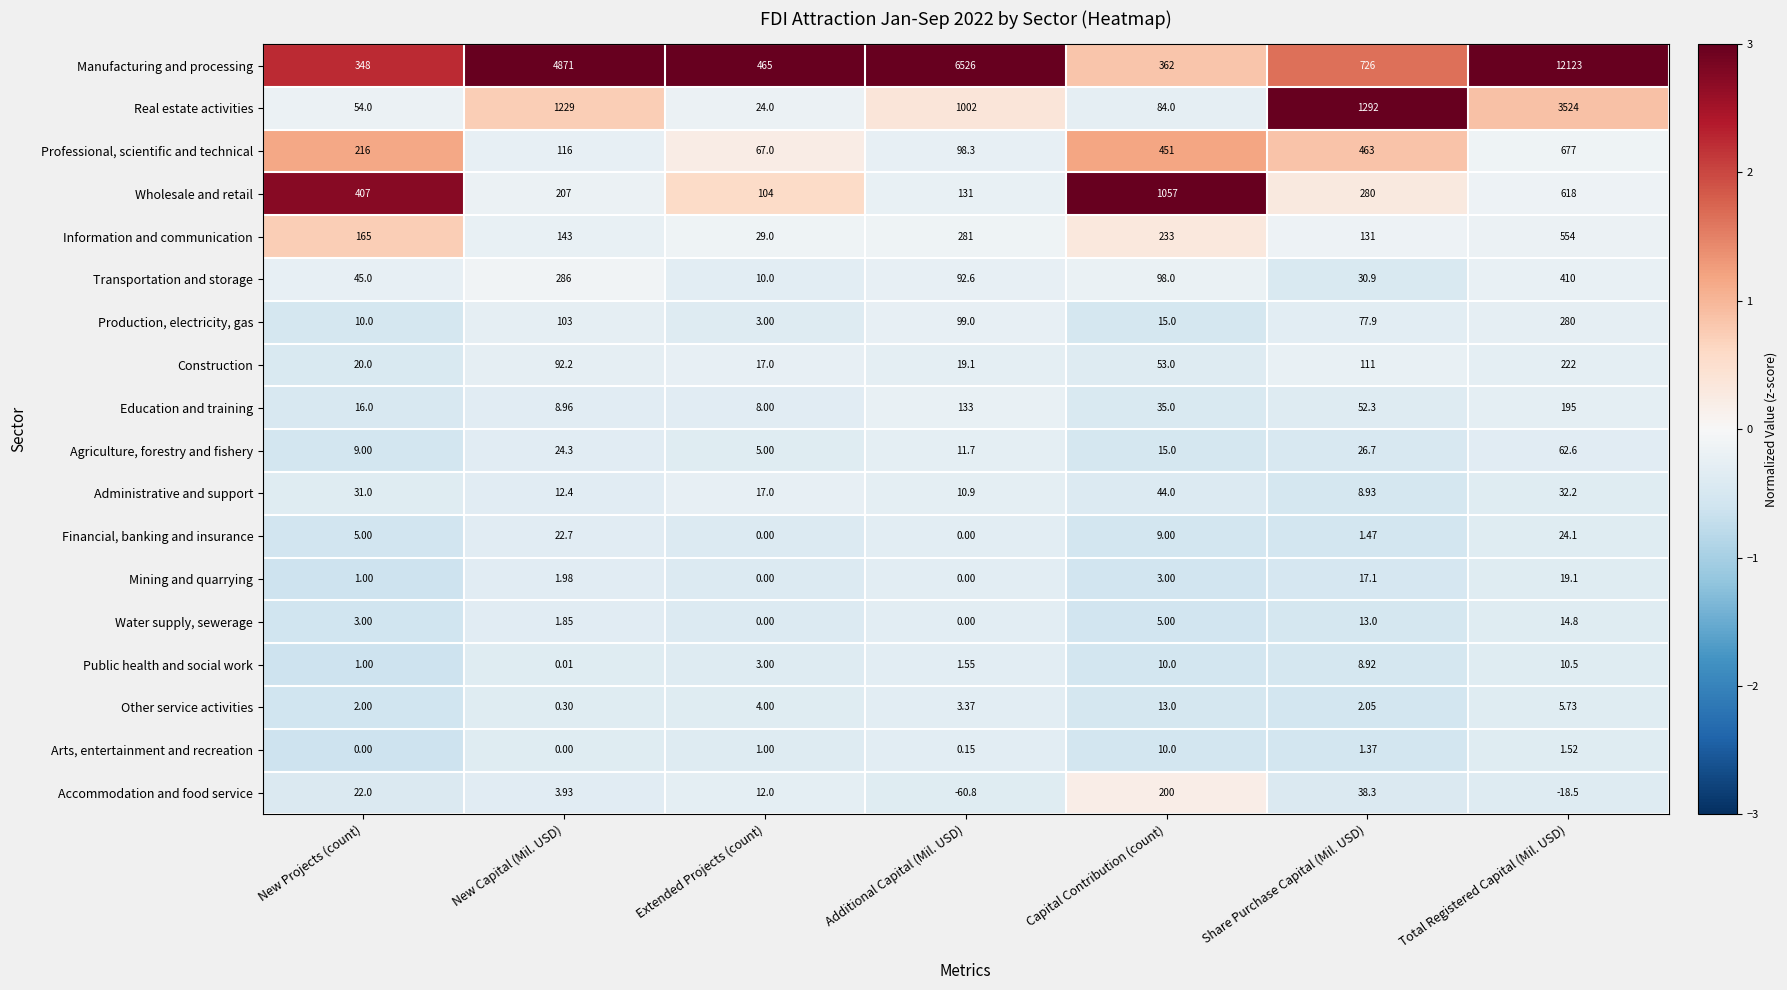

Which series has the widest spread of values?

Manufacturing and processing